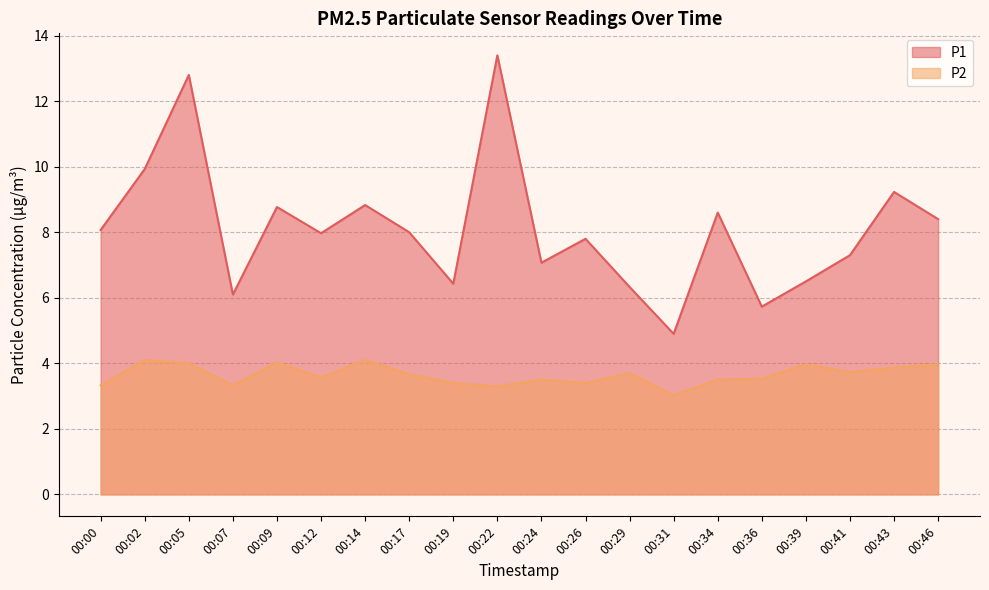

List the labels in order of P2 value, largest first.

00:02, 00:14, 00:09, 00:05, 00:39, 00:46, 00:43, 00:41, 00:29, 00:17, 00:12, 00:36, 00:24, 00:34, 00:19, 00:26, 00:00, 00:07, 00:22, 00:31